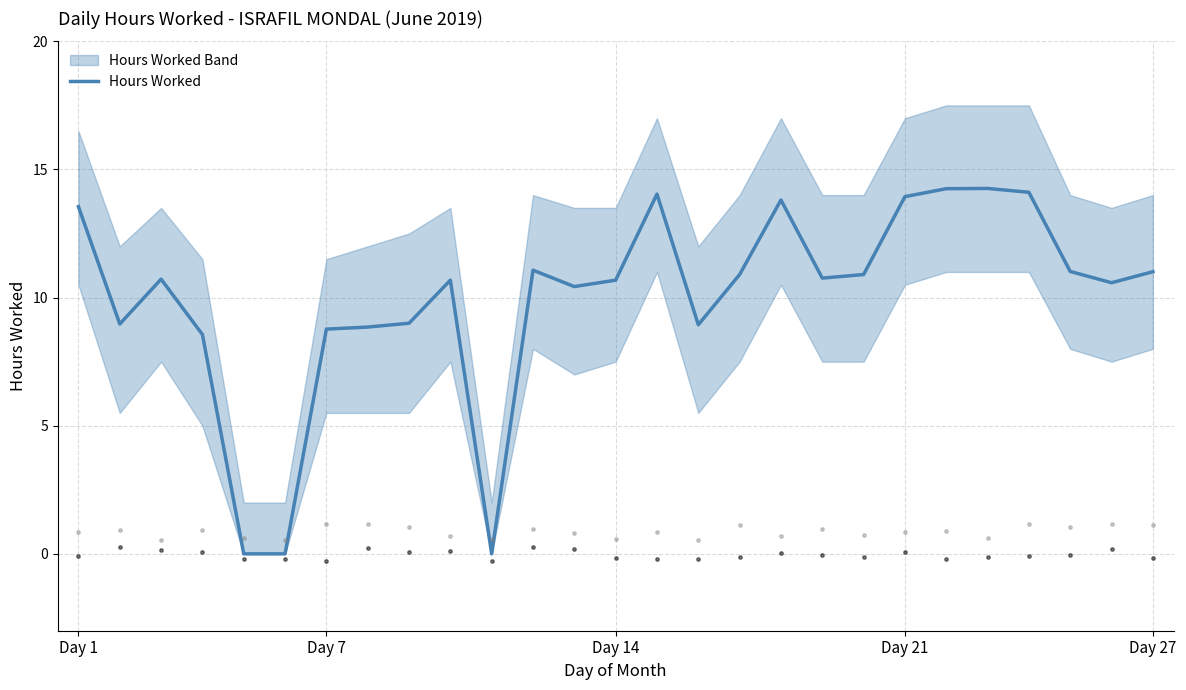

At which label does Hours Worked first exceed 10?

Day 1